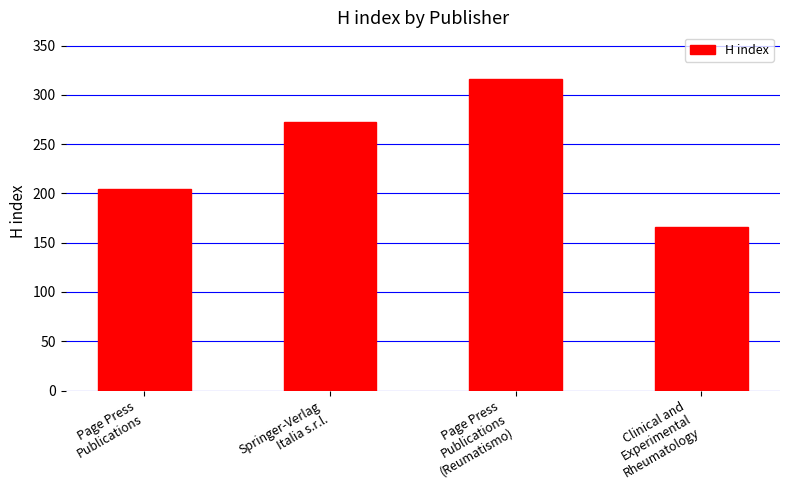

What is the difference between the values at Page Press
Publications
(Reumatismo) and Springer-Verlag
Italia s.r.l.?

44